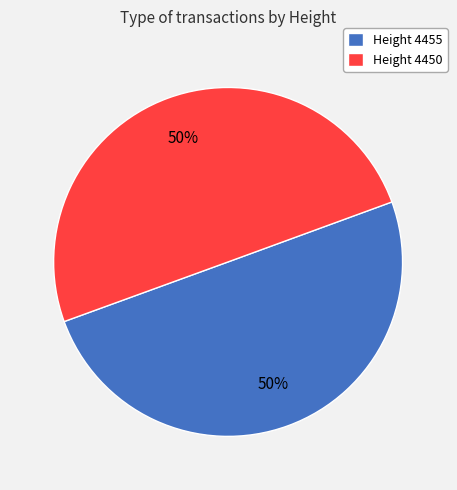

Is the sum of Height 4455 and Height 4450 greater than half?

Yes